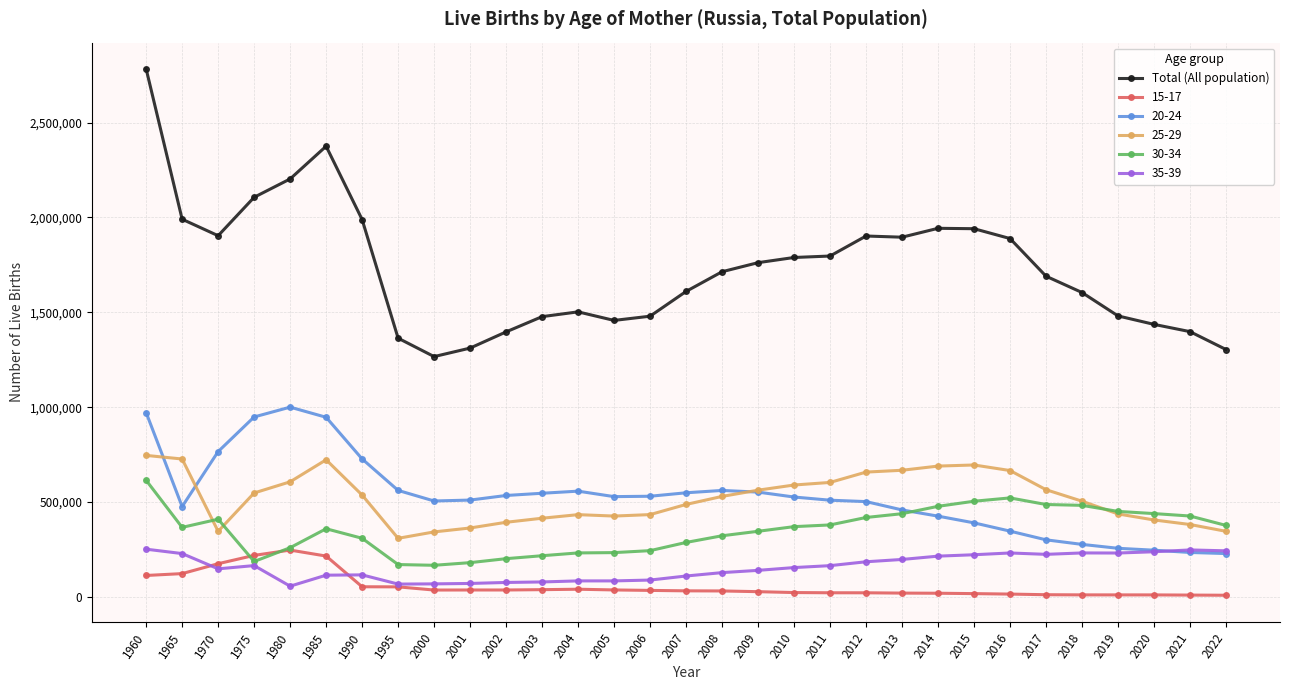

Which series has the widest spread of values?

Total (All population)